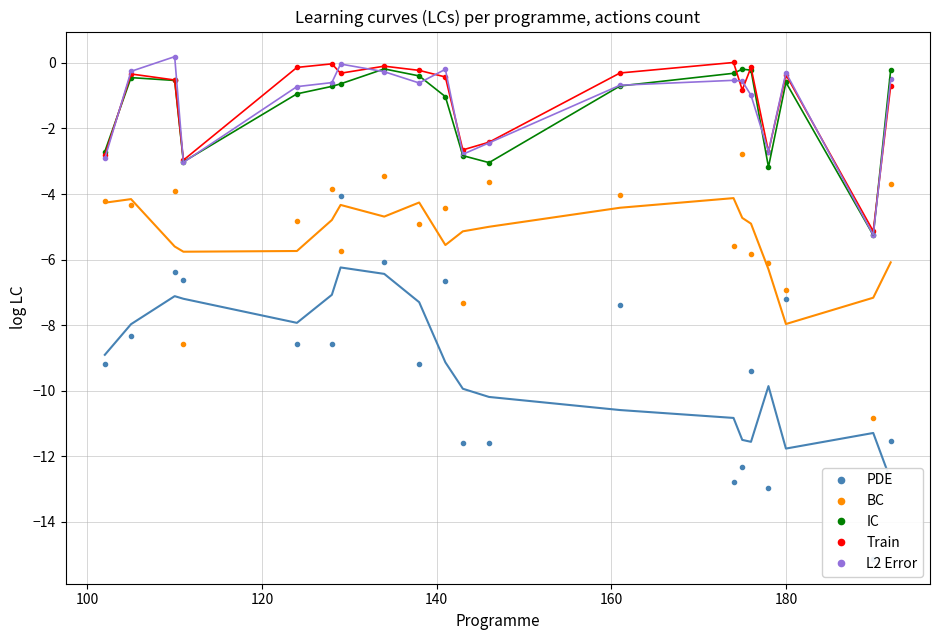

What are all the series names shown in the legend?

PDE, BC, IC, Train, L2 Error